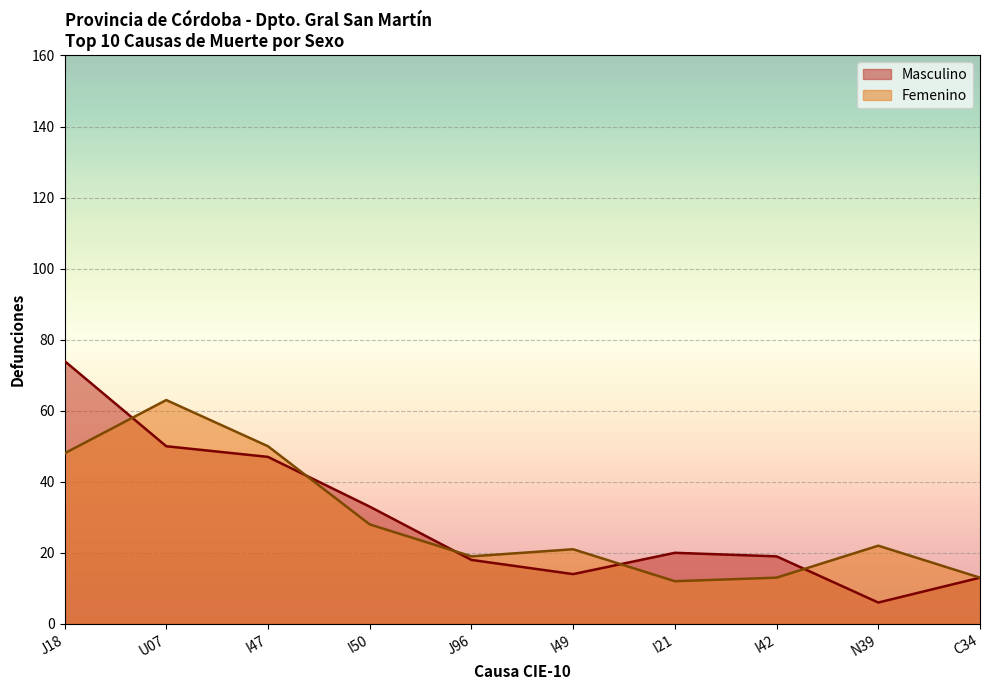

What is the difference between the maximum and minimum values in the Femenino series?

51